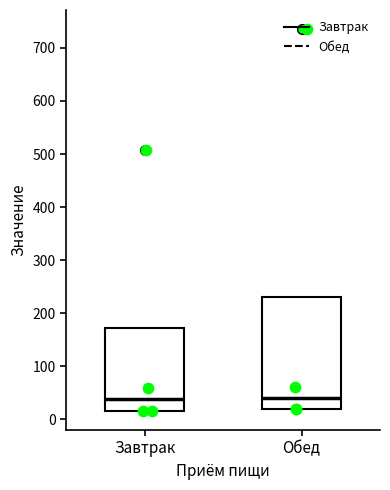

Where is the upper edge of the box for Завтрак on the y-axis? The values are not printed on the chart, so give them approximately, as read against the axis.

170